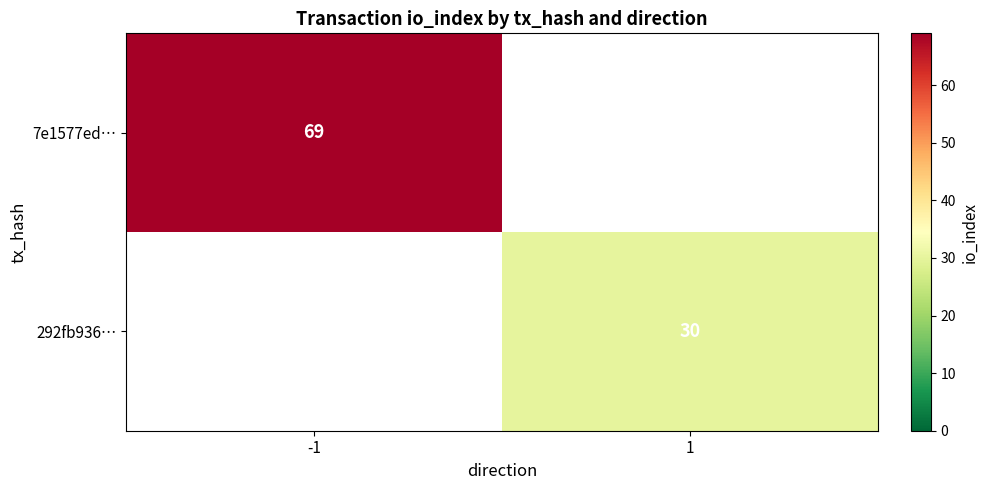

The 292fb936… series shows 30 at 1. True or false?

True